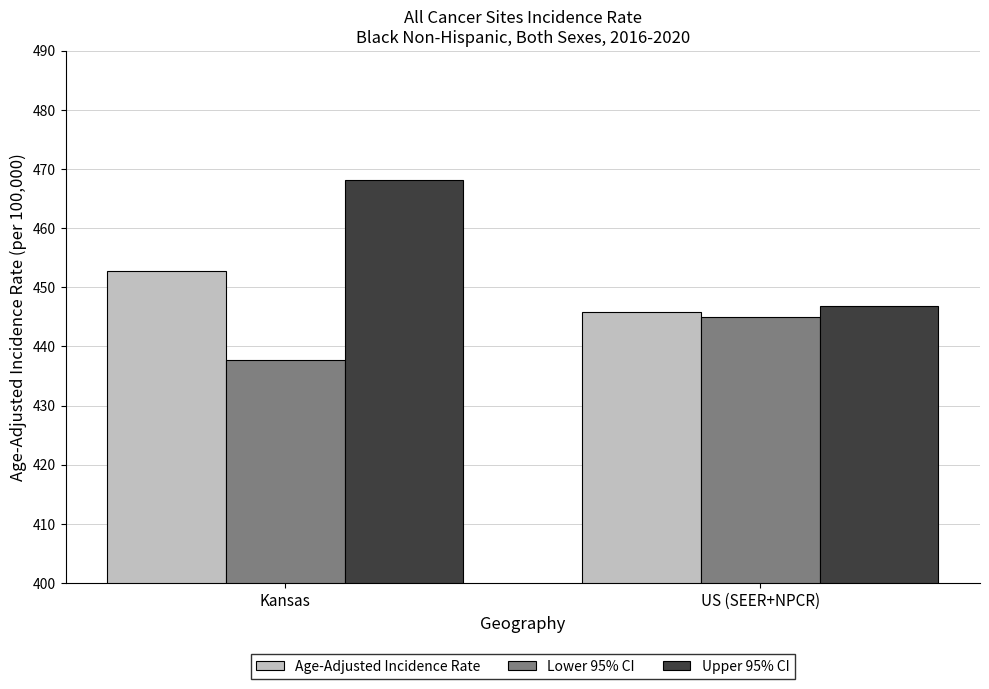

How many bars are there in each group?

3